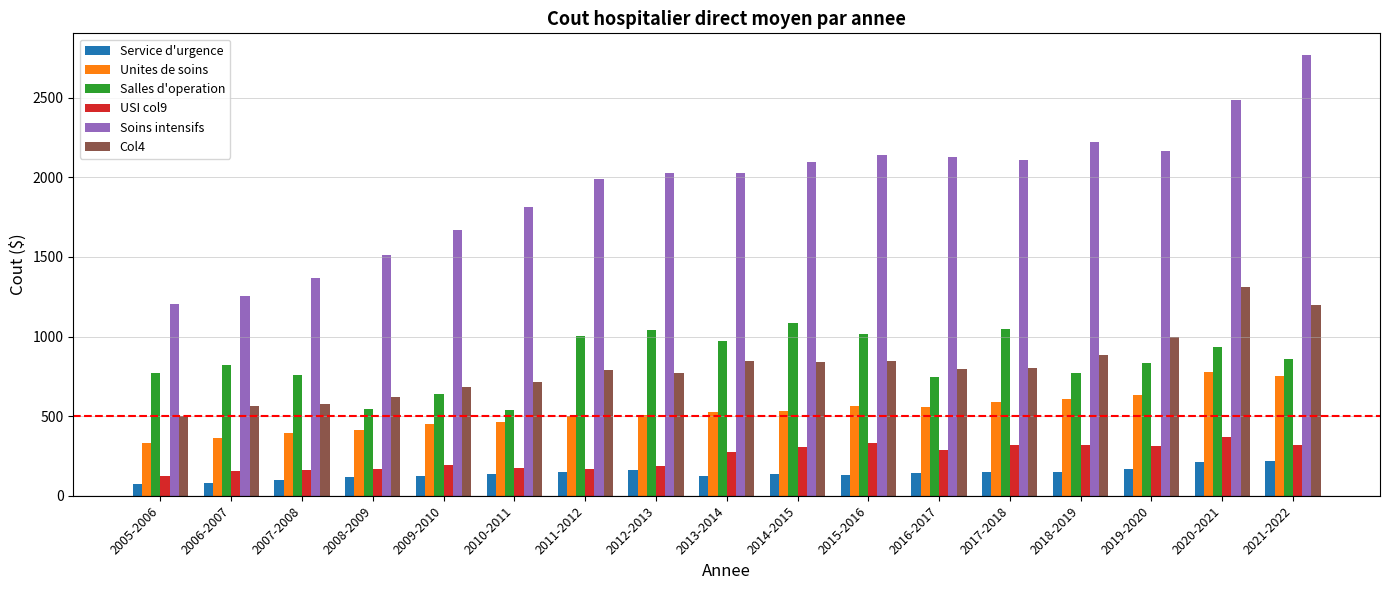

Does the chart contain any negative values?

No